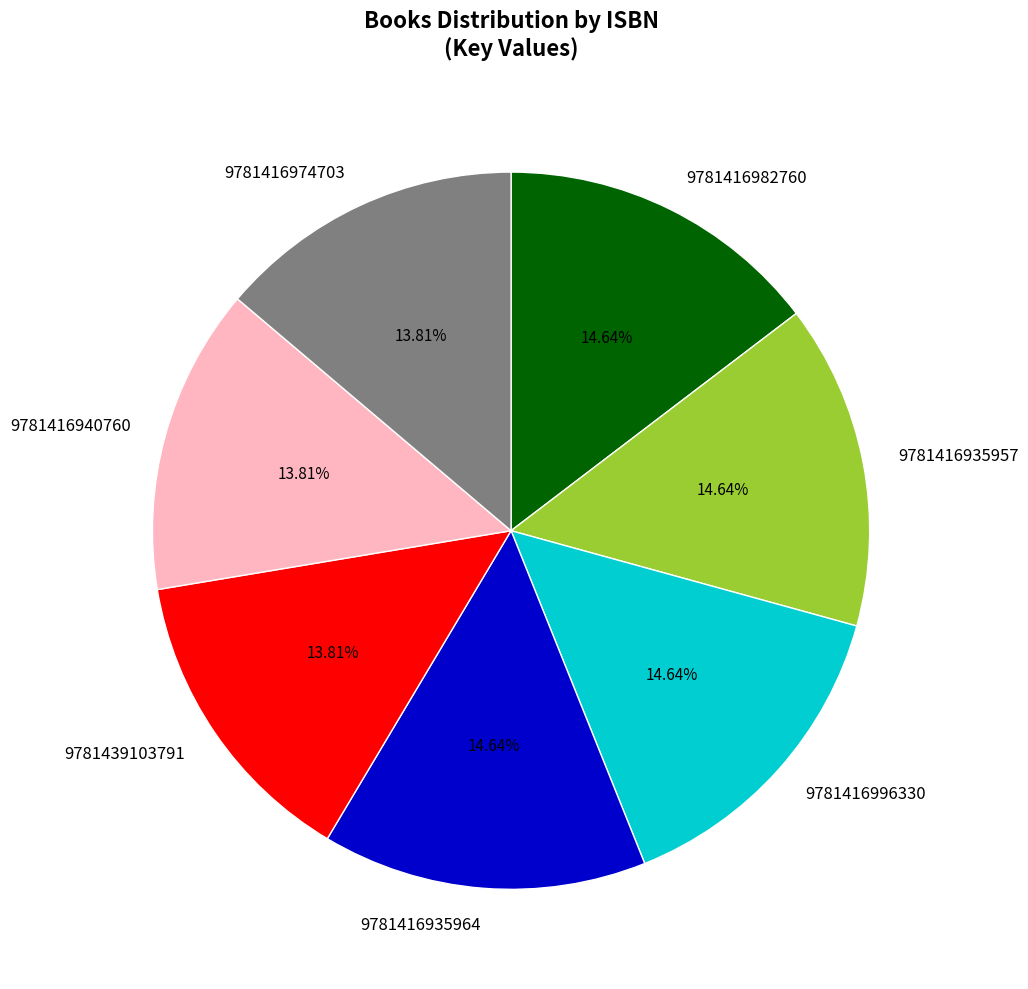

Approximately how many times larger is the value at 9781416935957 compared to 9781416996330?

1.0